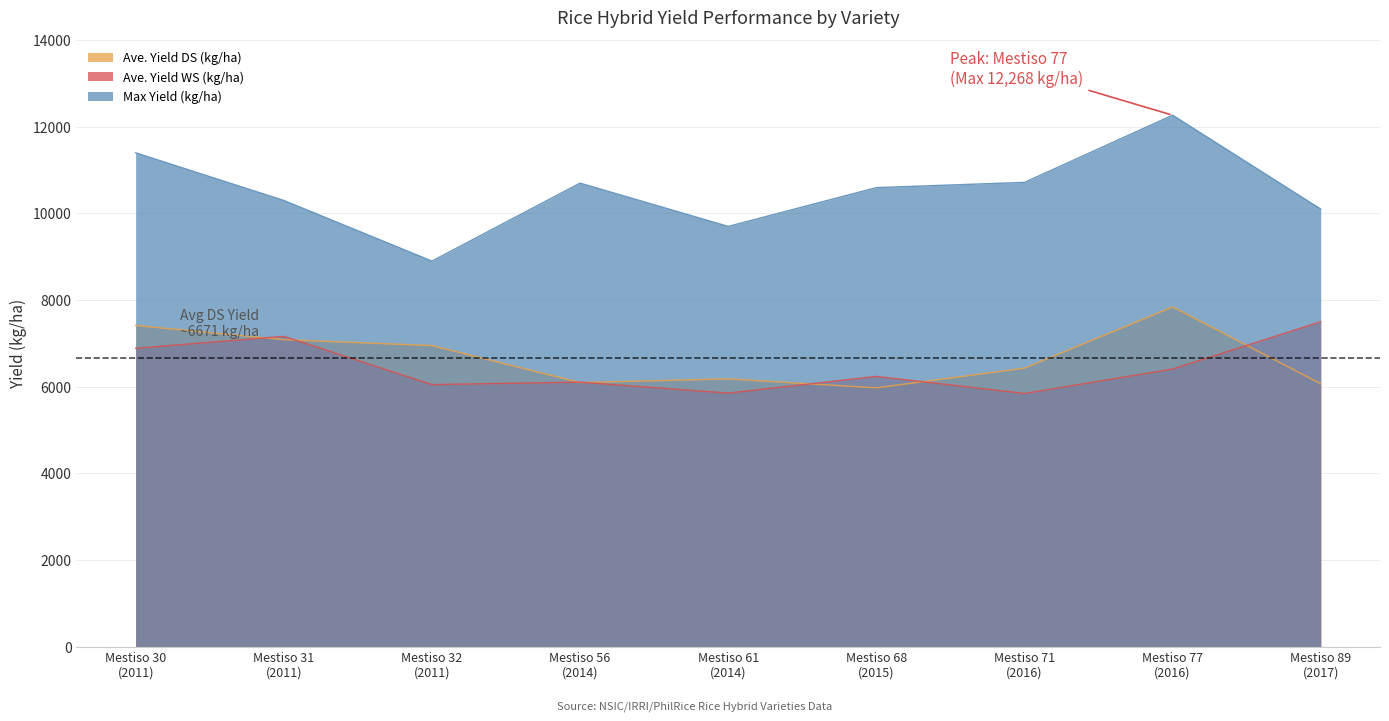

At how many categories does at least one series exceed 11328?

2